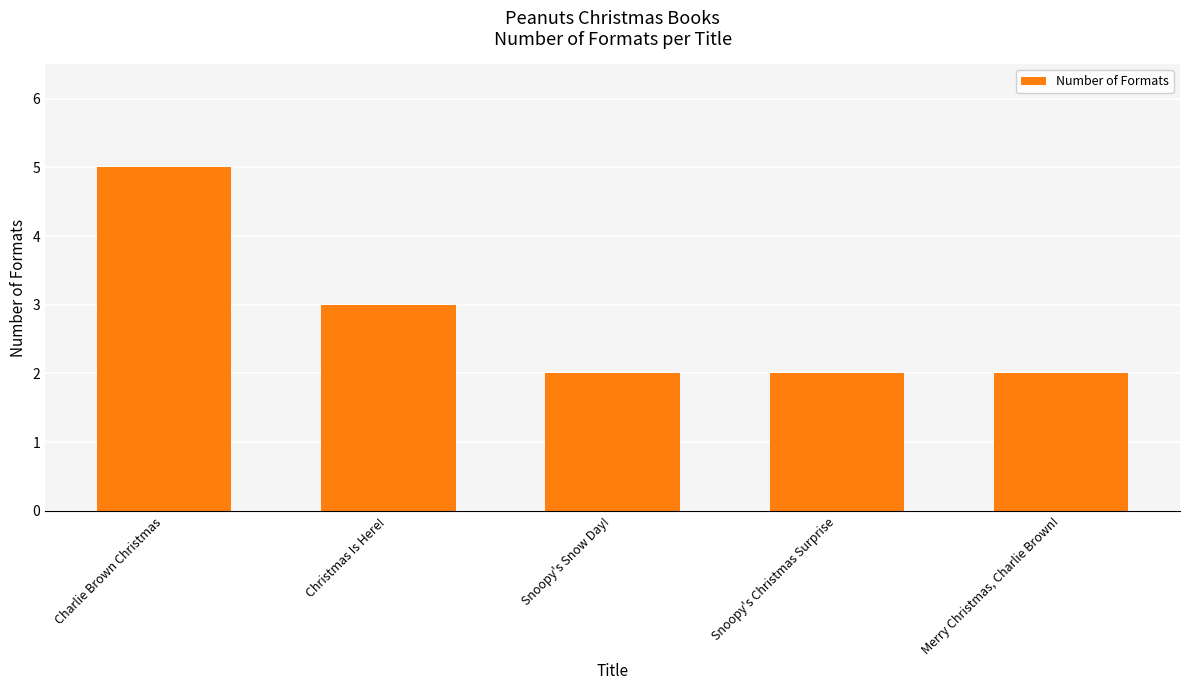

What is the minimum value shown in the chart?

2